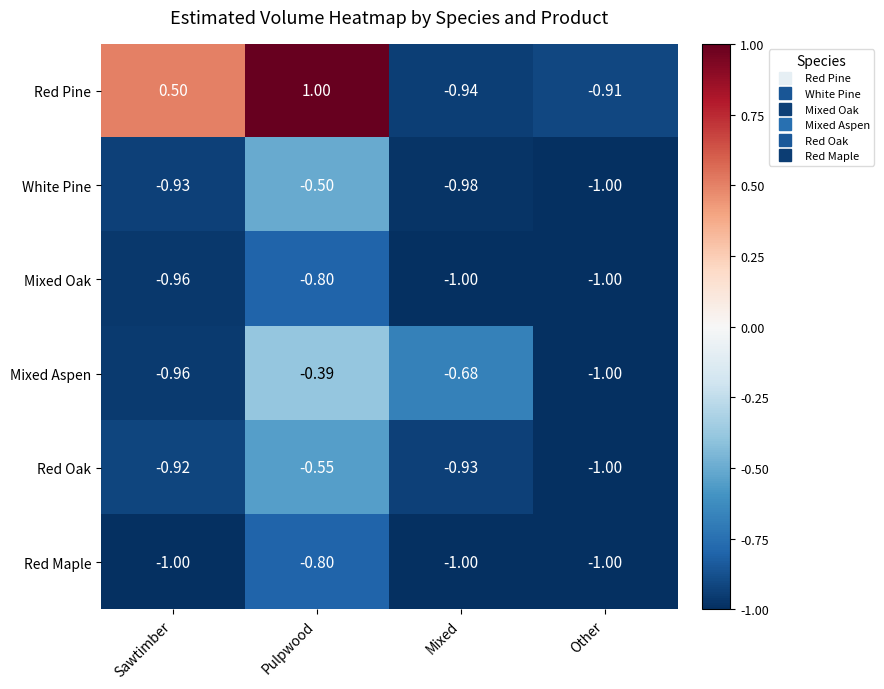

Which series has the widest spread of values?

Red Pine